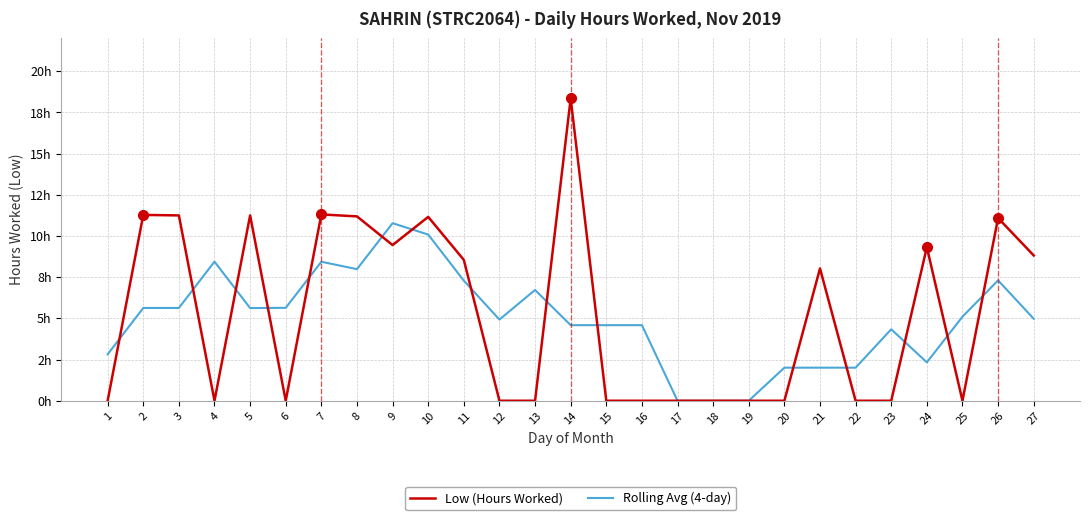

What are all the series names shown in the legend?

Low (Hours Worked), Rolling Avg (4-day)